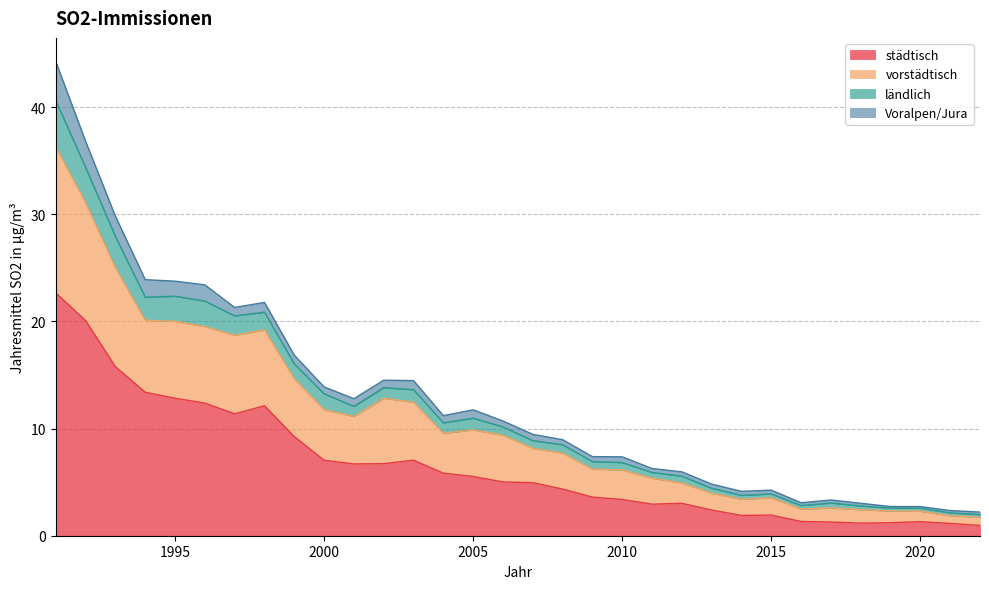

At which category does the chart reach its peak across all series?

1991